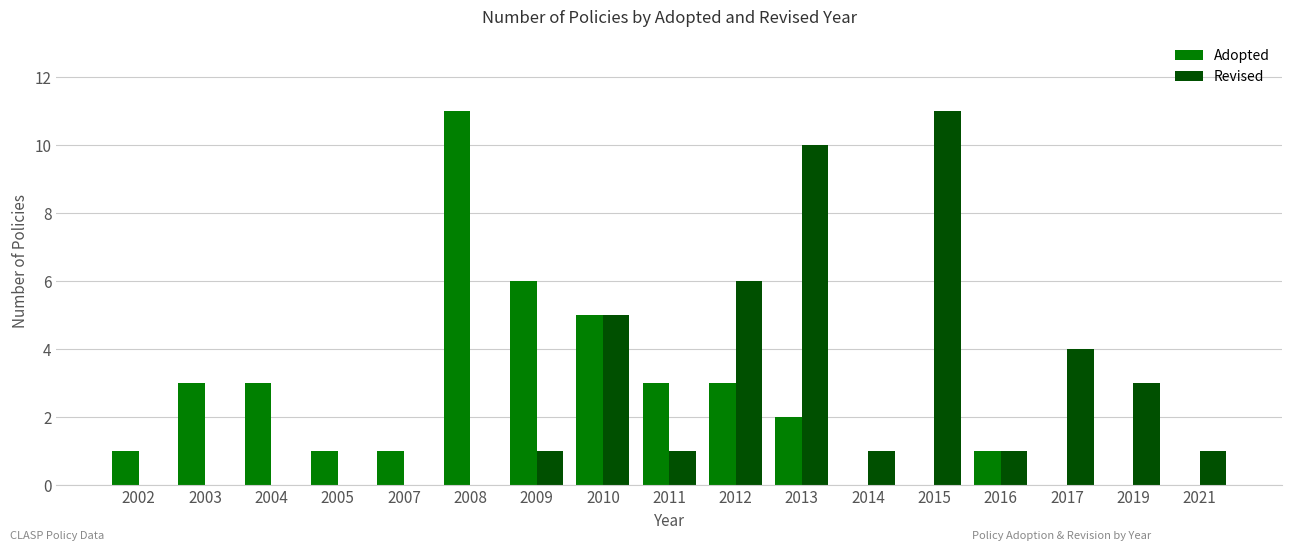

Are the bars grouped side by side (vs. stacked)?

Yes